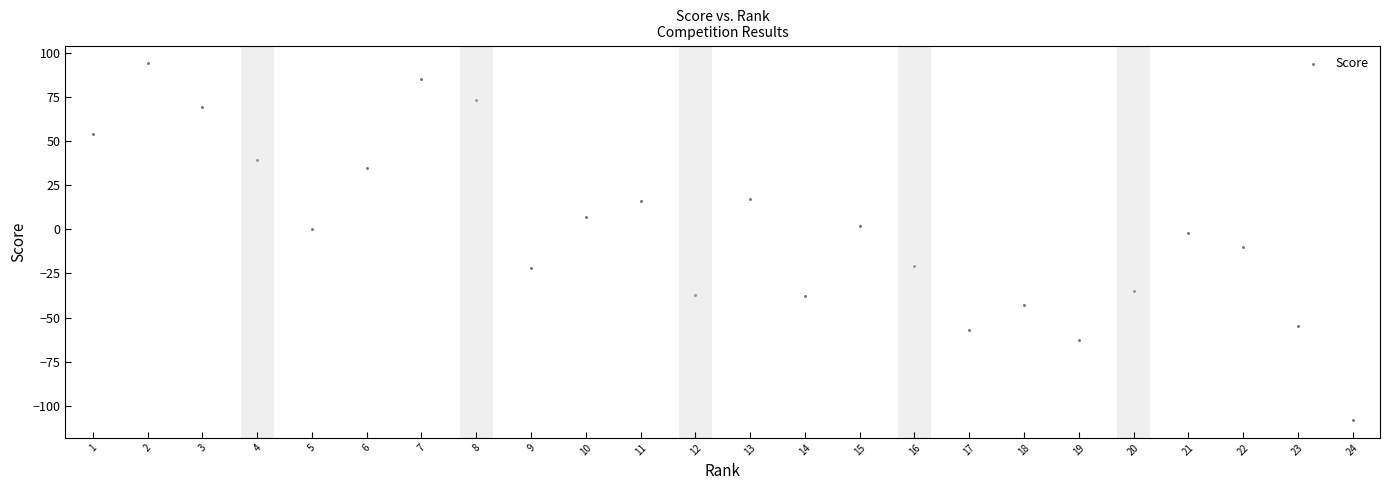

What is the range of X values (max minus min)?

23